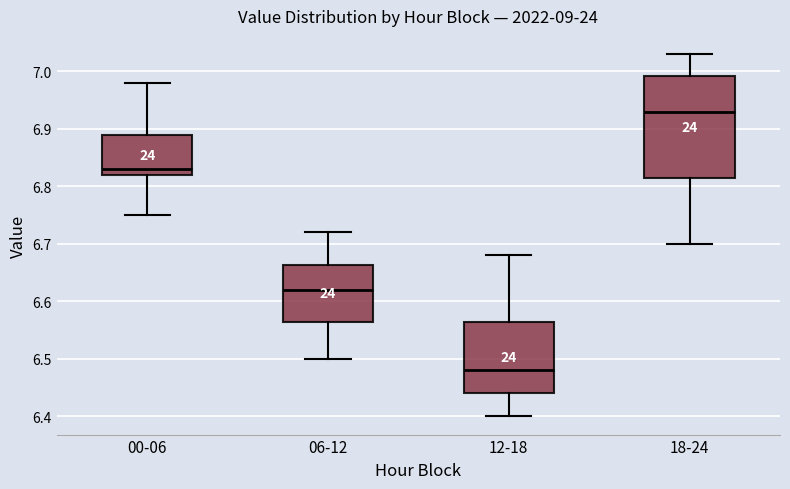

Which box's median line is the highest?

18-24